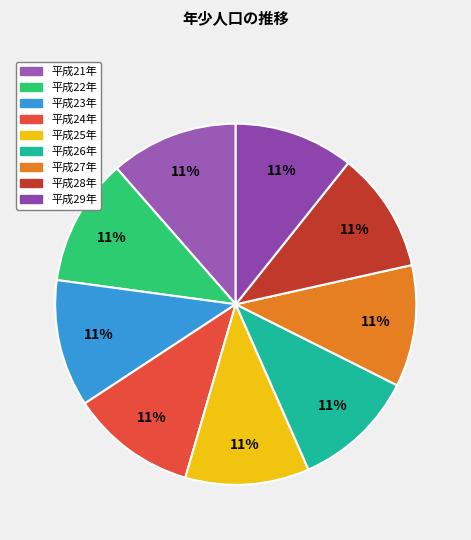

Is it true that 平成21年 is 11% of the pie?

True